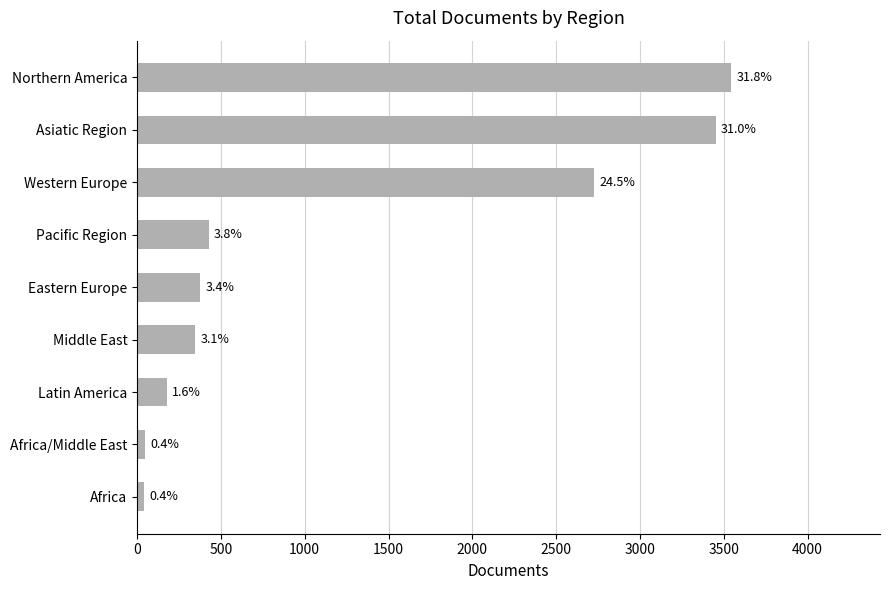

Does the chart contain any negative values?

No